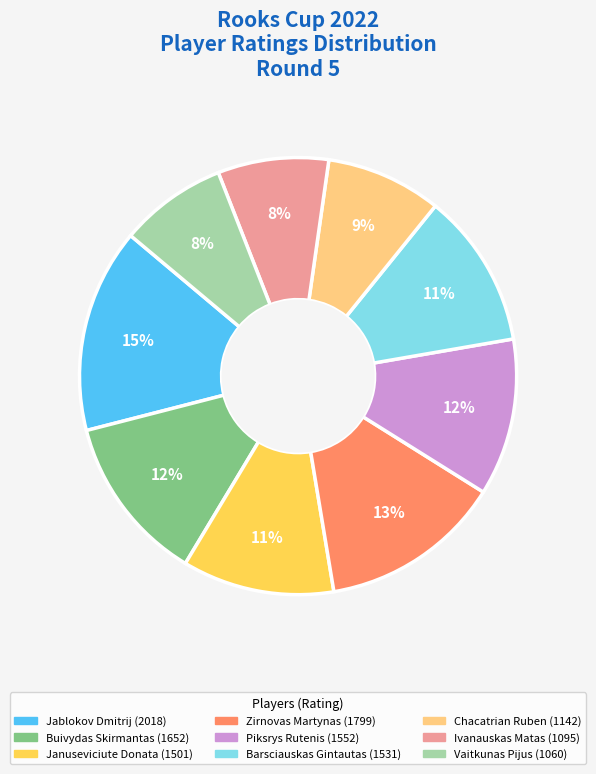

True or false: Jablokov Dmitrij accounts for 15% of the total.

True